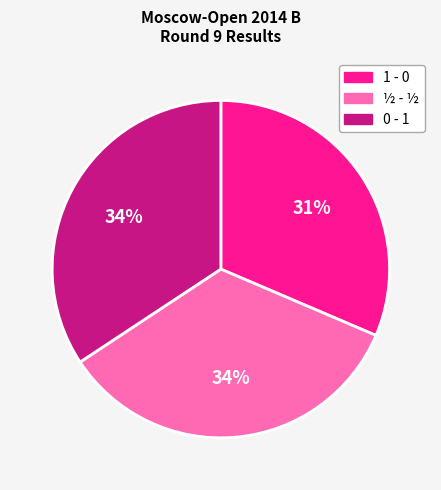

Do 1 - 0 and 0 - 1 together represent more than half of the pie?

Yes